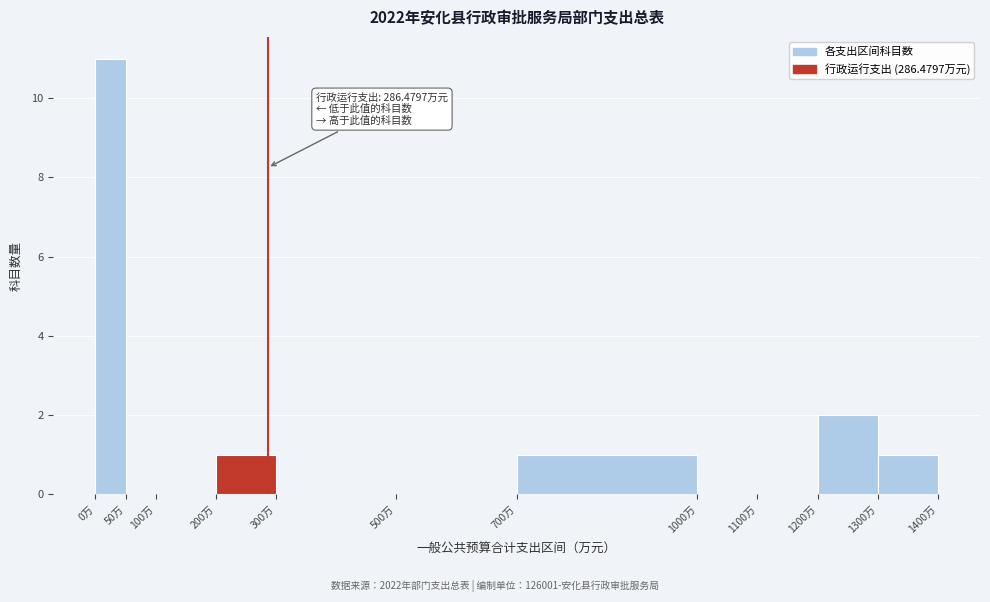

Over which range of the x-axis is the bar tallest?

0 to 50